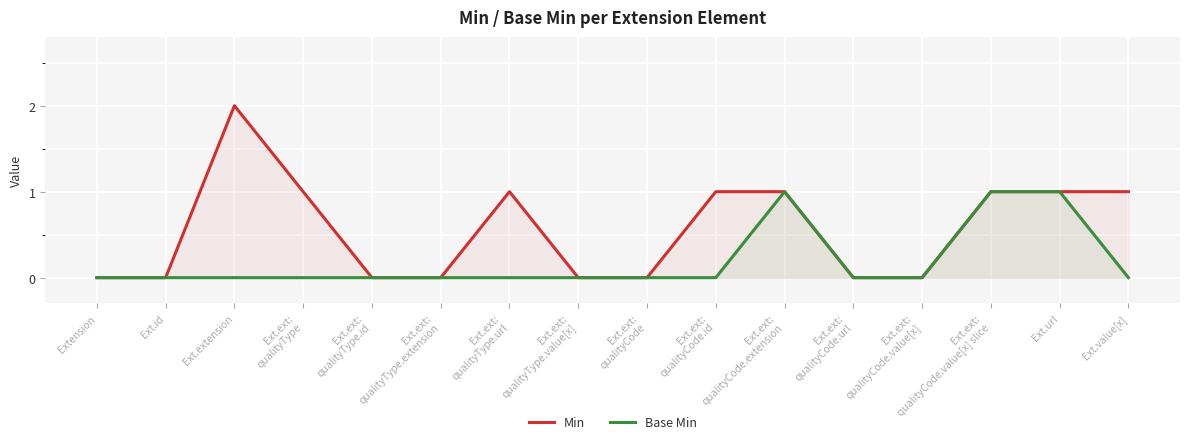

Reading left to right, transcribe all the data shown in this chart.

Min: 0	0	2	1	0	0	1	0	0	1	1	0	0	1	1	1
Base Min: 0	0	0	0	0	0	0	0	0	0	1	0	0	1	1	0